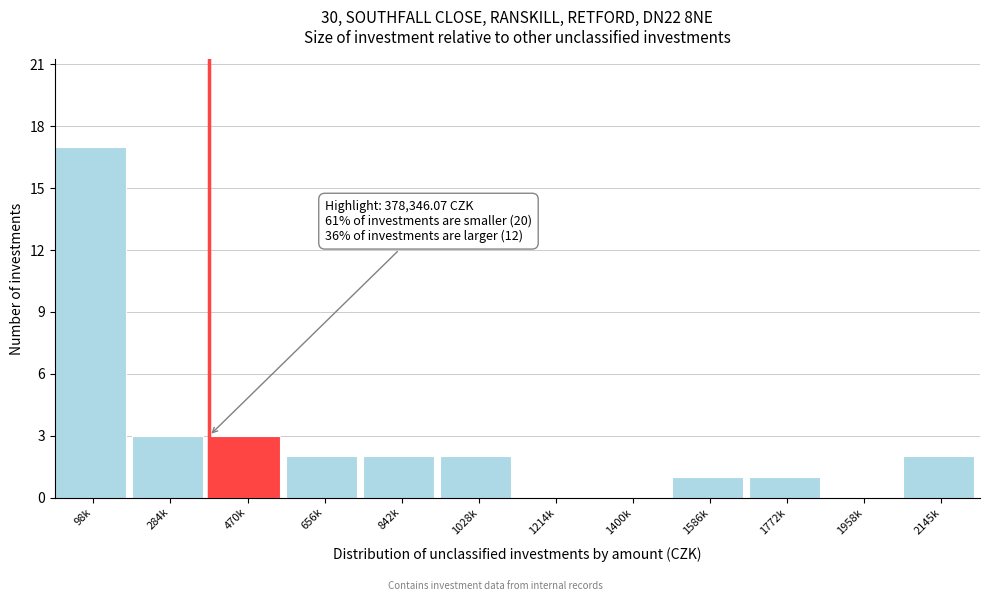

Reading left to right, transcribe all the data shown in this chart.

98k=17	284k=3	470k=3	656k=2	842k=2	1028k=2	1214k=0	1400k=0	1586k=1	1772k=1	1958k=0	2145k=2